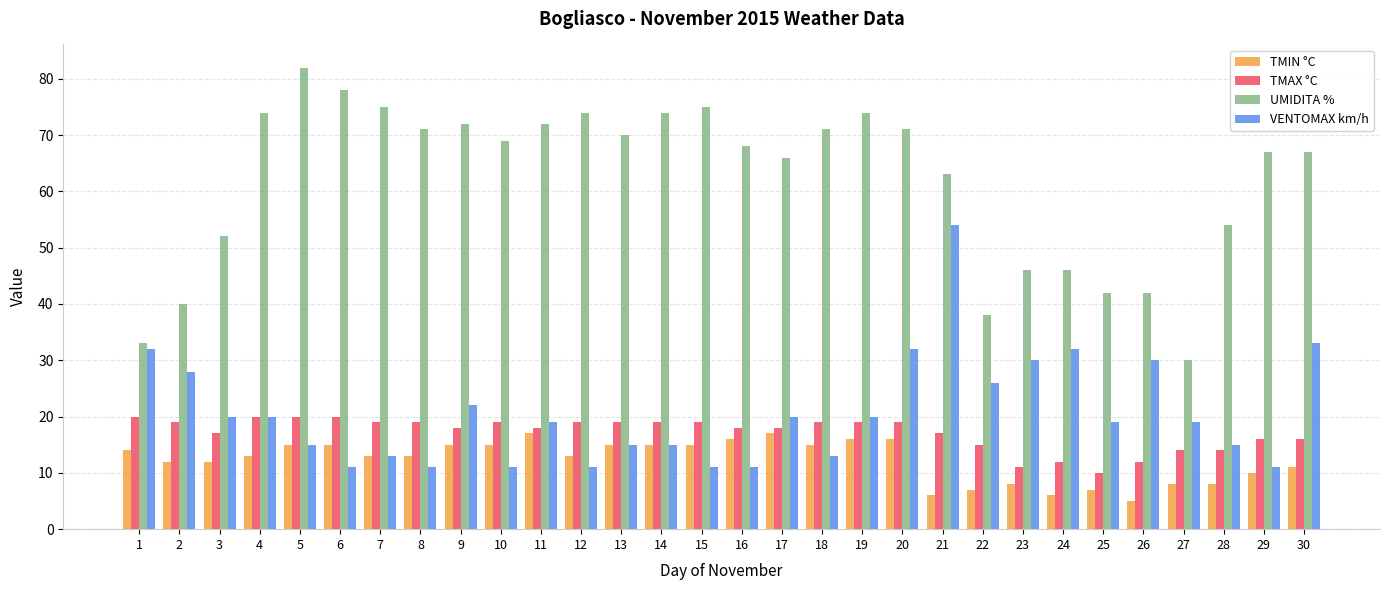

List the series in order of their peak value, lowest first.

TMIN °C, TMAX °C, VENTOMAX km/h, UMIDITA %